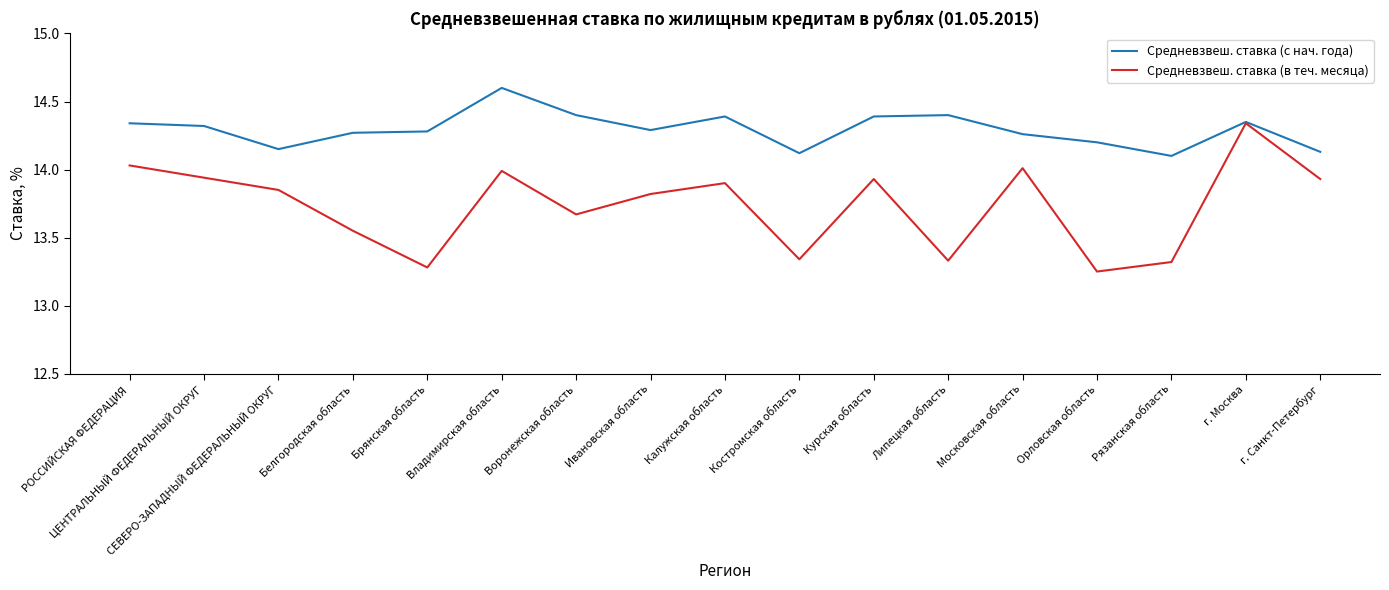

Rank the series by their average value, from highest to lowest.

Средневзвеш. ставка (с нач. года), Средневзвеш. ставка (в теч. месяца)